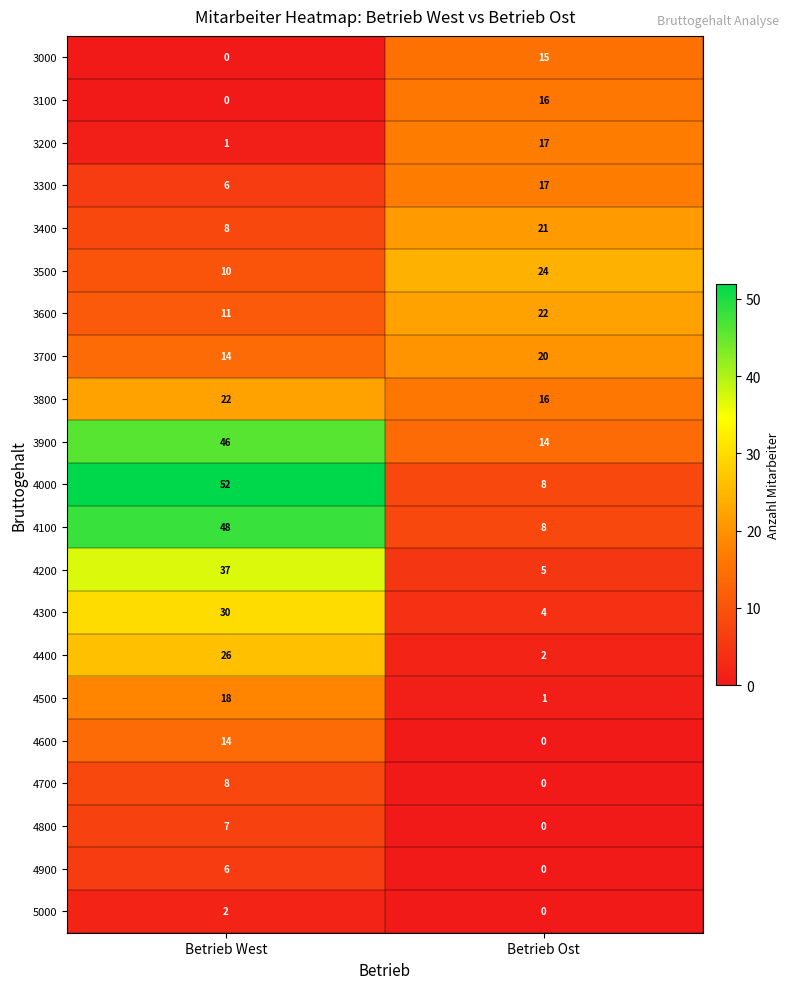

The value of 4800 at Betrieb Ost is 2. True or false?

False